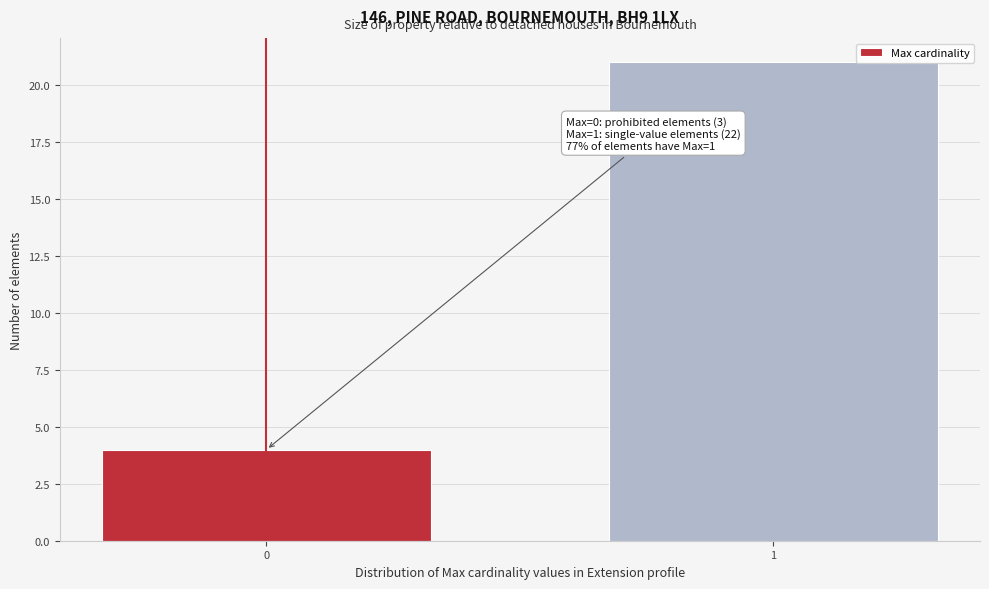

Reading left to right, what are all the values shown in this chart?

0=4	1=21